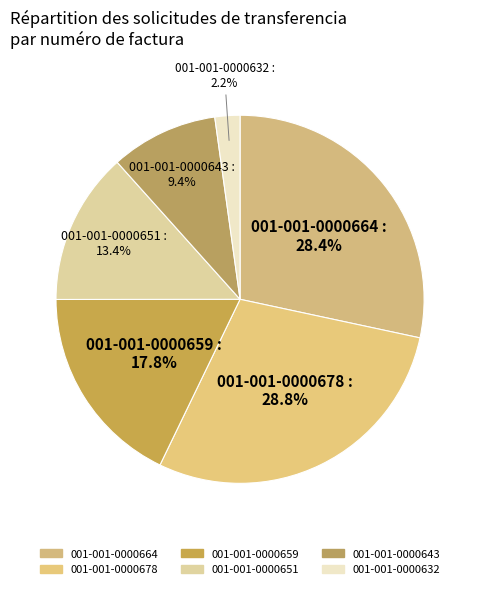

Is it true that 001-001-0000664 is 28% of the pie?

True